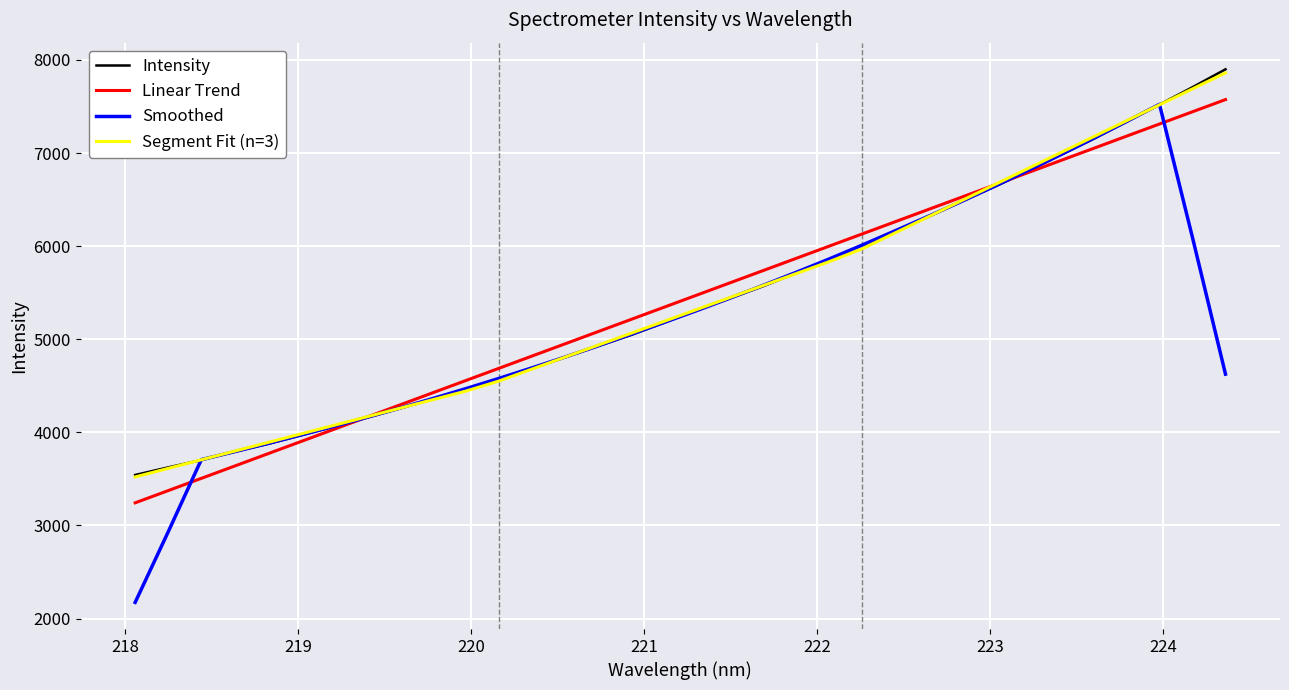

What is the maximum value shown in the chart?

7899.6